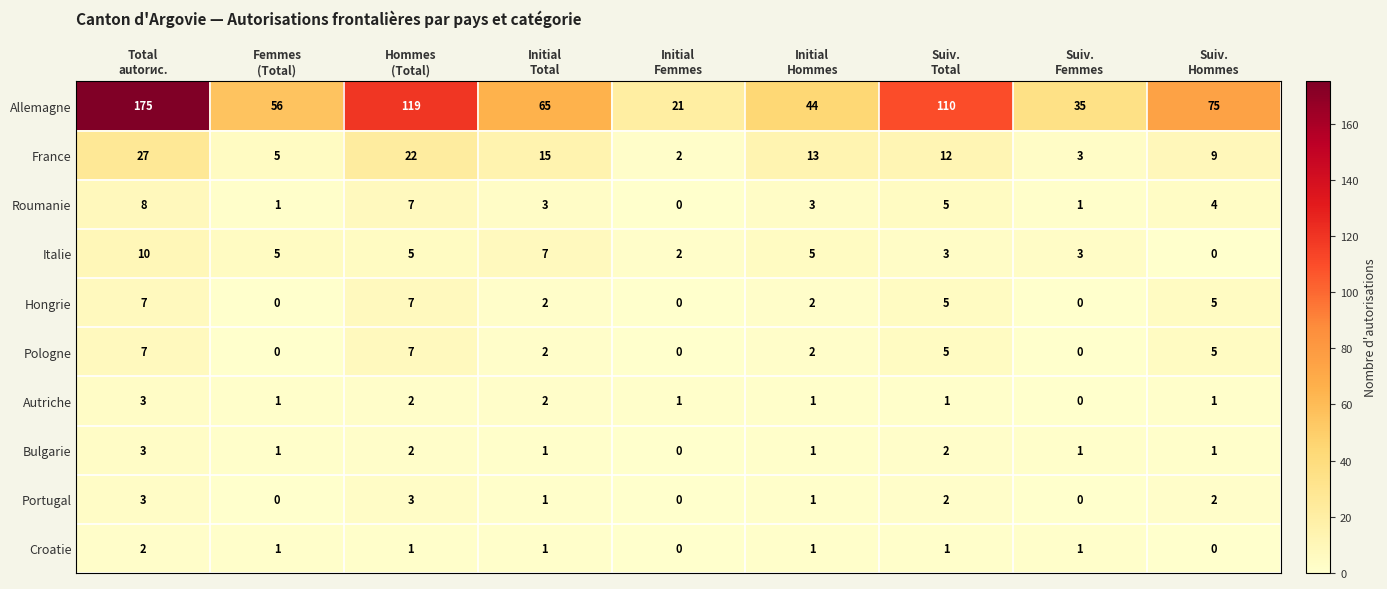

How many categories are shown in the chart?

9